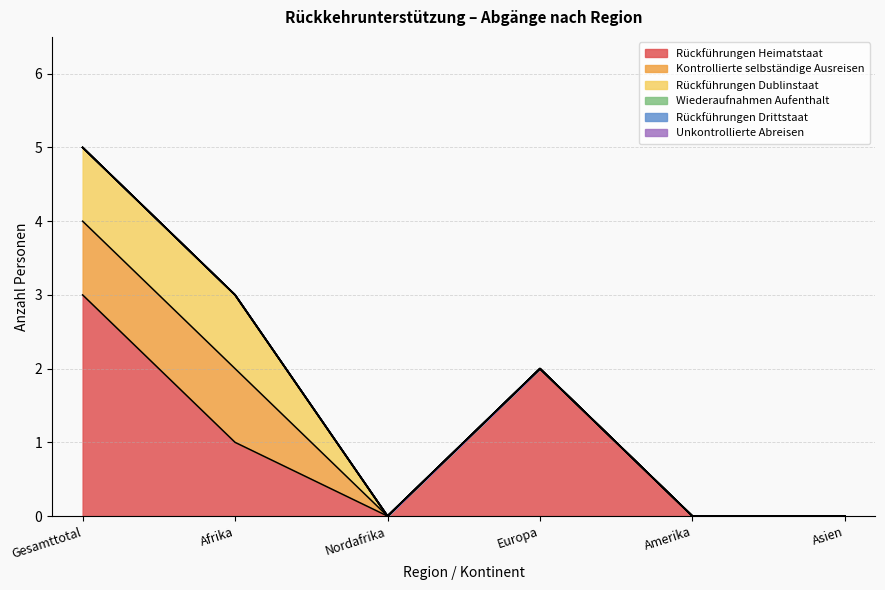

True or false: Rückführungen Dublinstaat and Rückführungen Heimatstaat intersect in this chart.

False